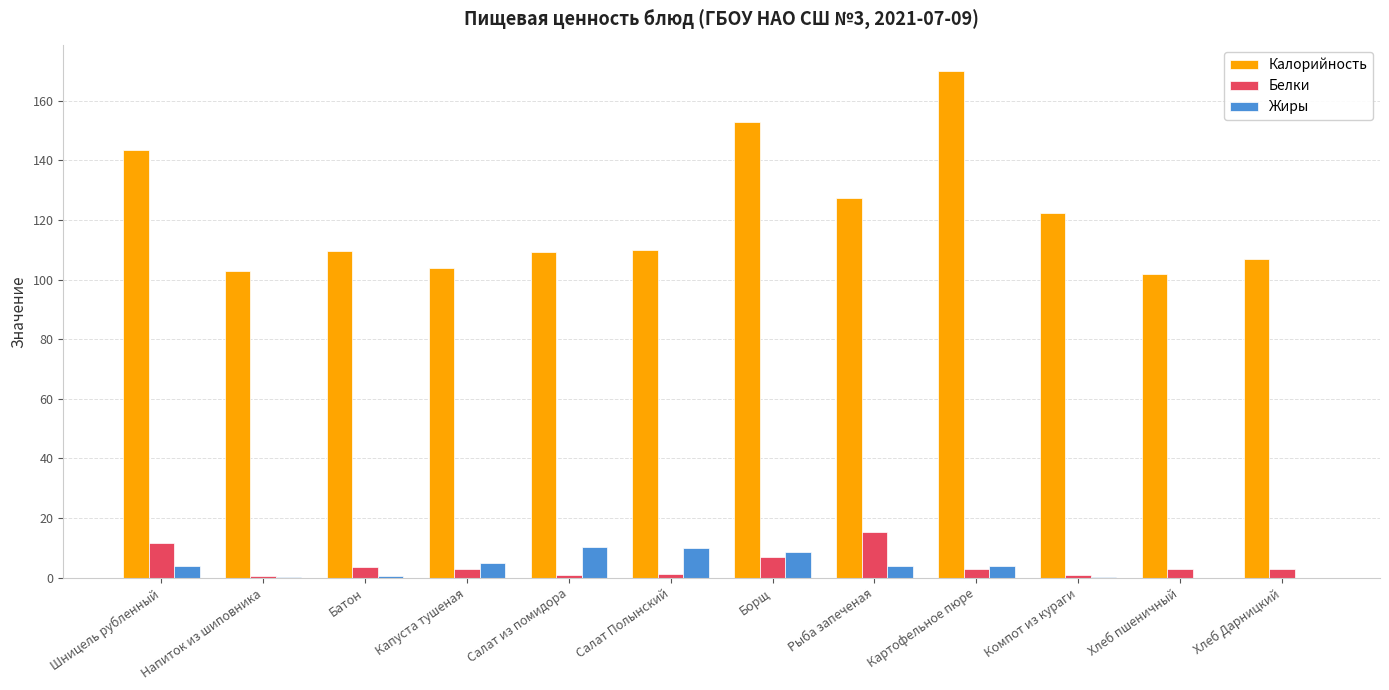

Count the number of categories in the chart.

12